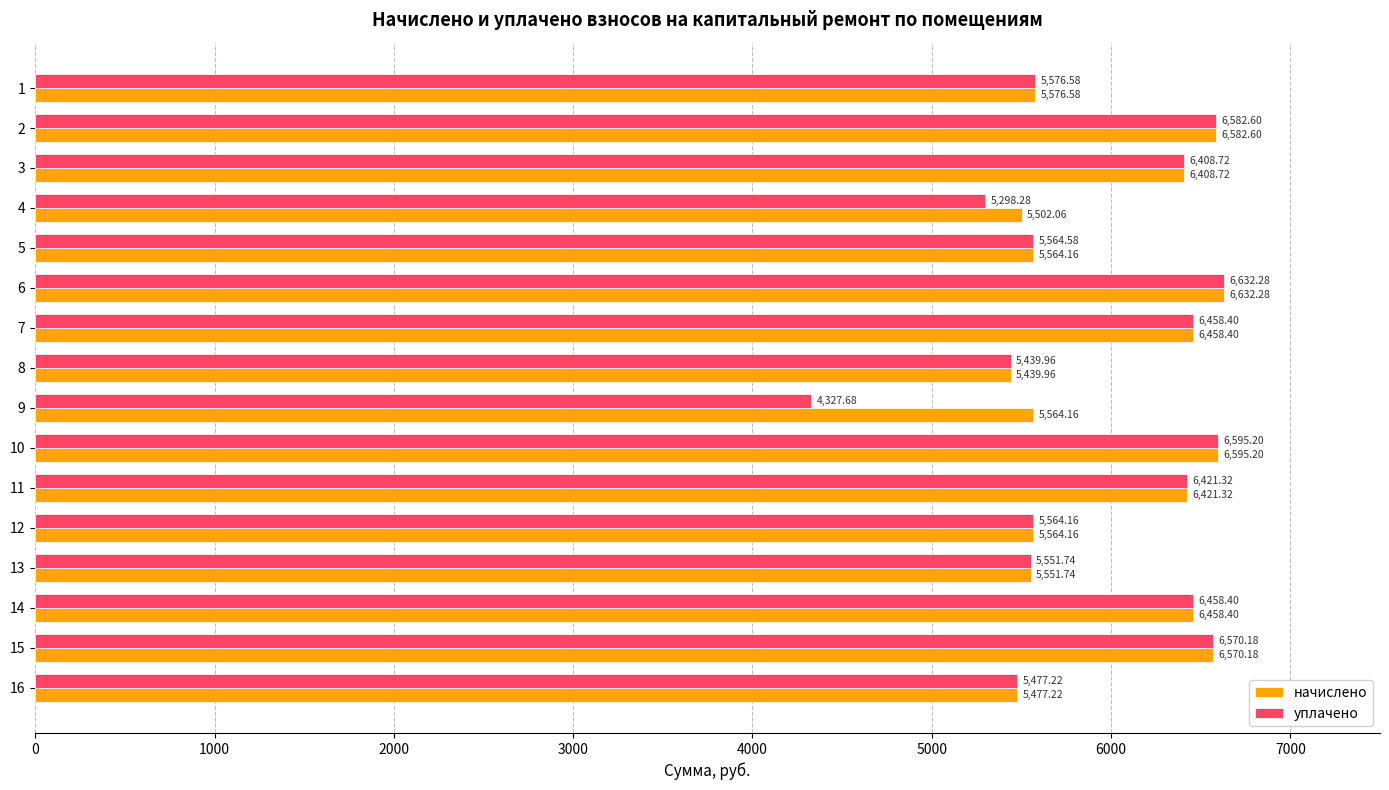

How many data points in начислено are less than 6408?

8